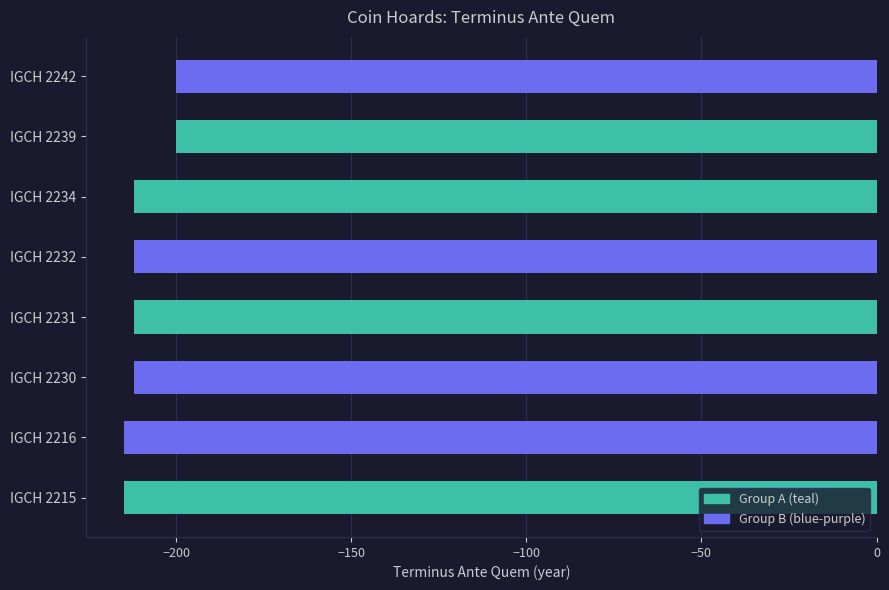

Reading top to bottom, what are all the values shown in this chart?

IGCH 2242=-200	IGCH 2239=-200	IGCH 2234=-212	IGCH 2232=-212	IGCH 2231=-212	IGCH 2230=-212	IGCH 2216=-215	IGCH 2215=-215